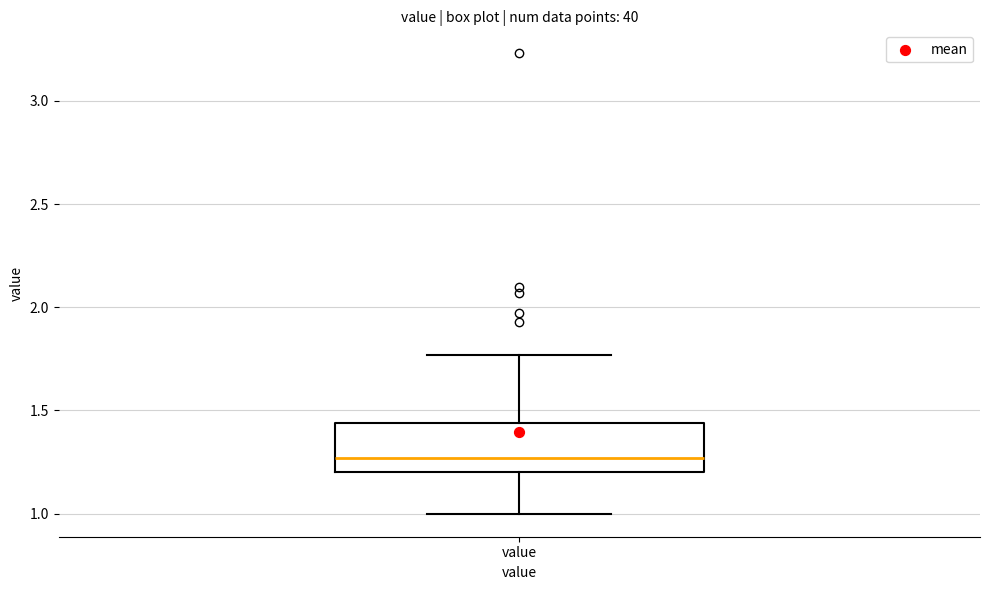

Where does the lower whisker of the box for value end on the y-axis? The values are not printed on the chart, so give them approximately, as read against the axis.

1.00